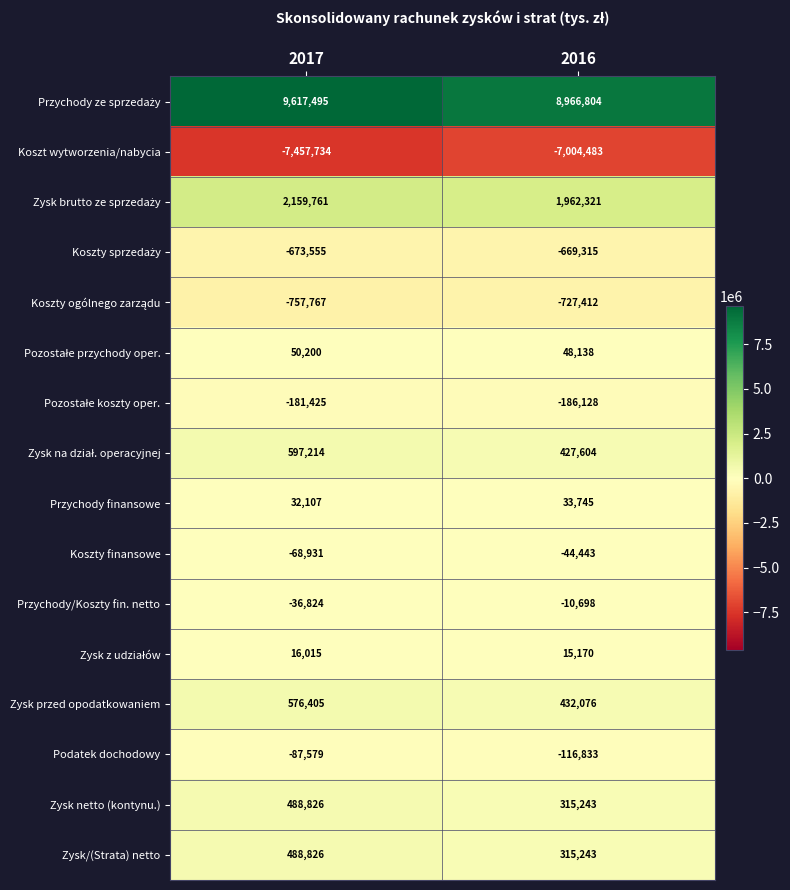

Is the value of Zysk netto (kontynu.) at 2017 greater than the value of Zysk przed opodatkowaniem at 2016?

Yes